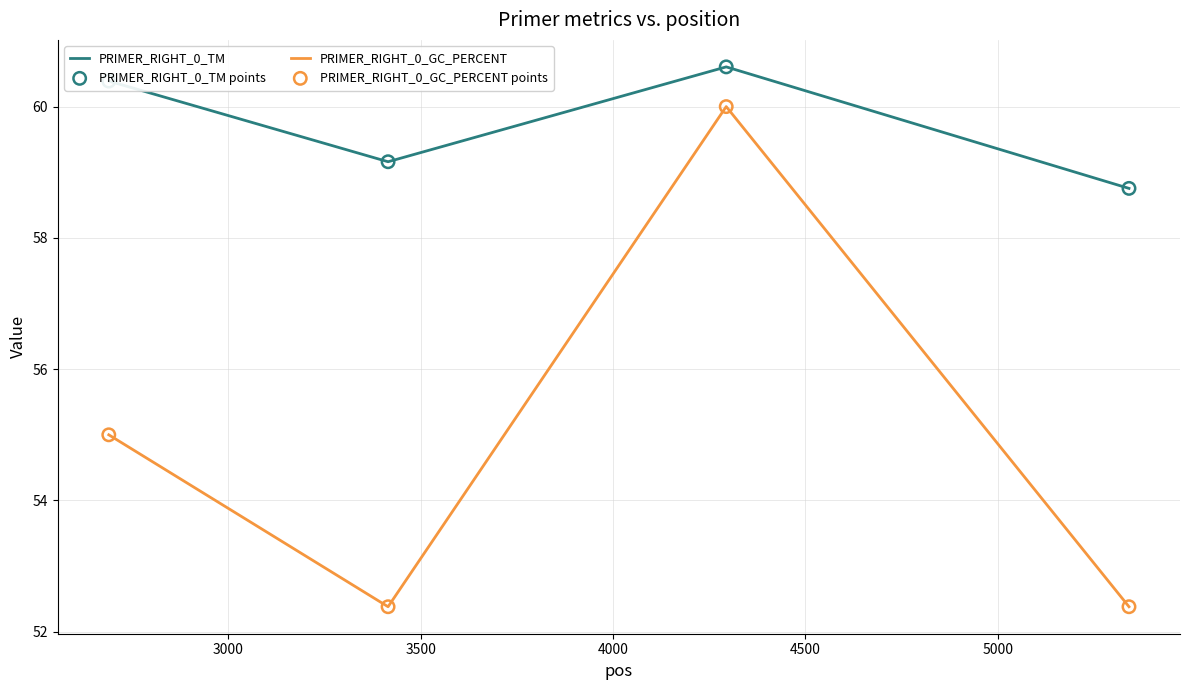

Which series has the largest total across all categories?

PRIMER_RIGHT_0_TM